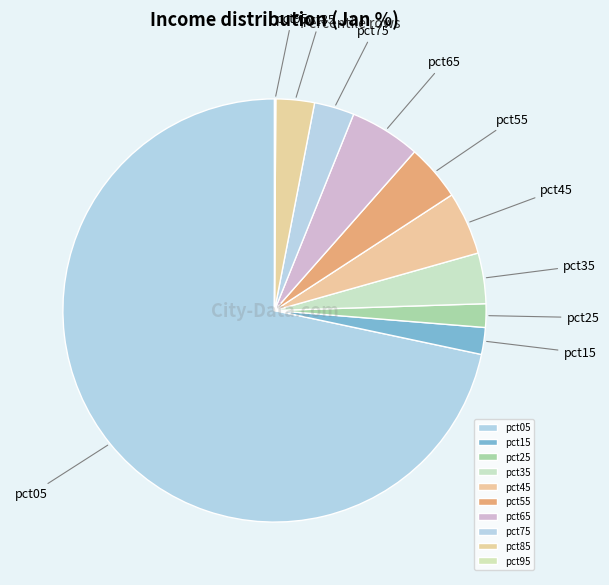

Which slice represents more than half of the pie?

pct05